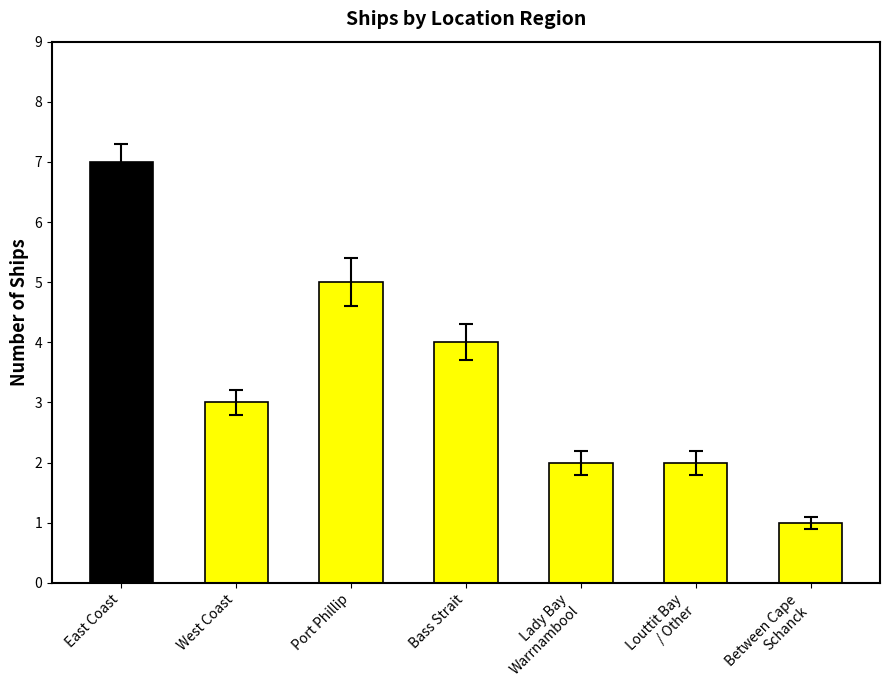

The value at West Coast is 3. True or false?

True